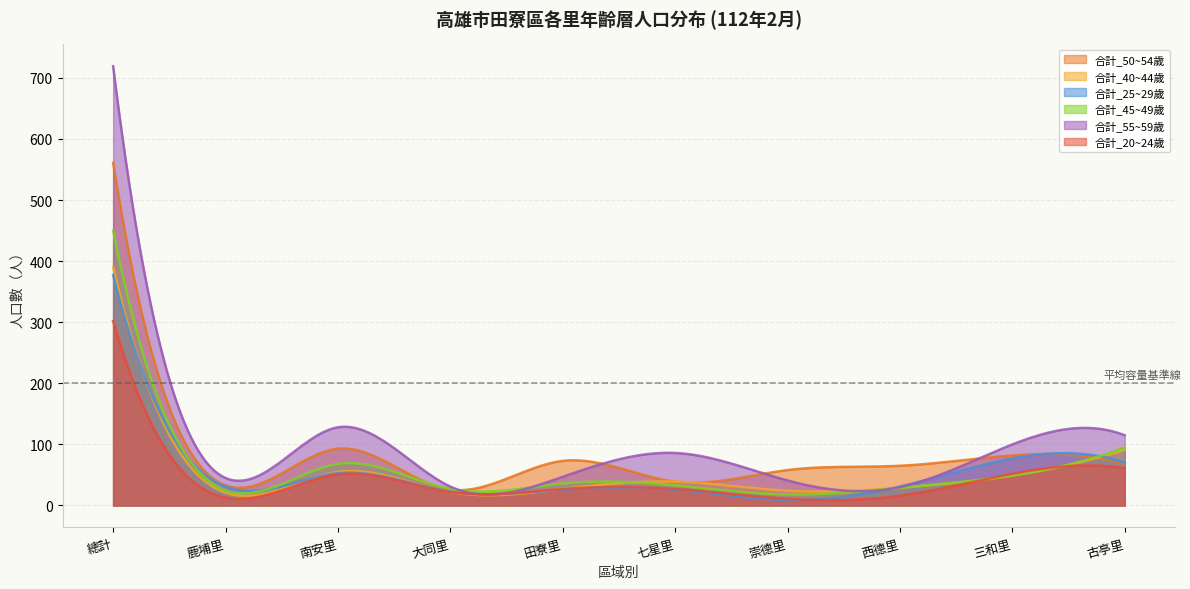

What is the highest value of the 合計_25~29歲 series?

377.0